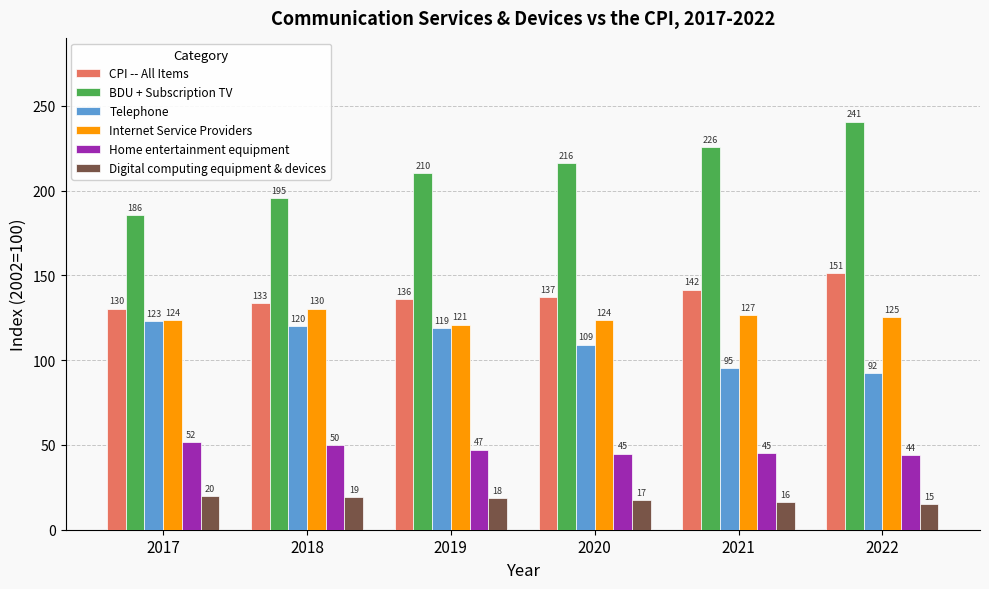

What is the difference between the maximum and second lowest values in the Digital computing equipment & devices series?

3.5